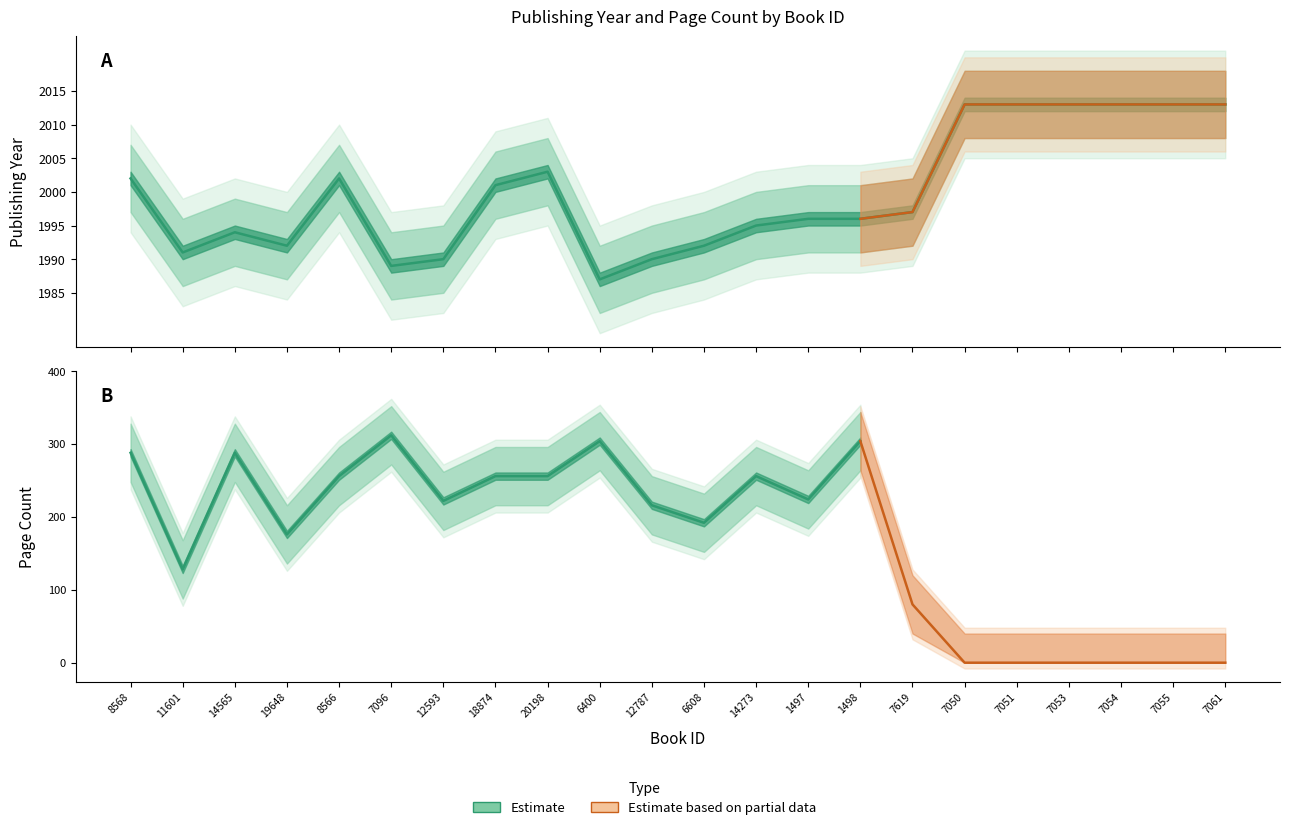

The chart shows a value of 563 at 18874. True or false?

False